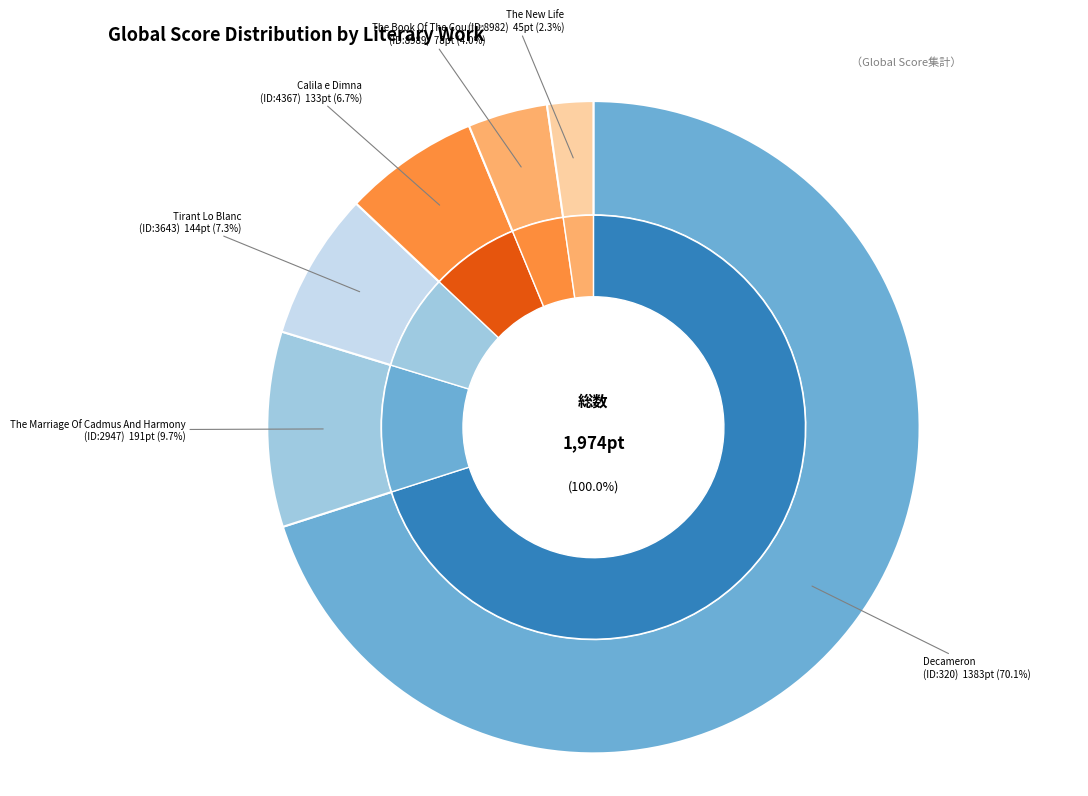

Rank the categories by value from highest to lowest.

Decameron, The Marriage Of Cadmus And Harmony, Tirant Lo Blanc, Calila e Dimna, The Book Of The Courtier, The New Life